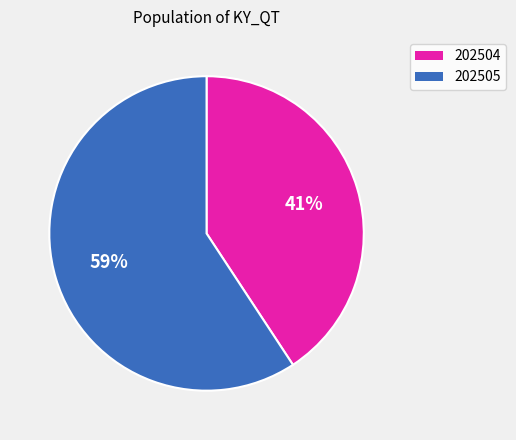

What is the ratio of the value at 202504 to the value at 202505?

0.7